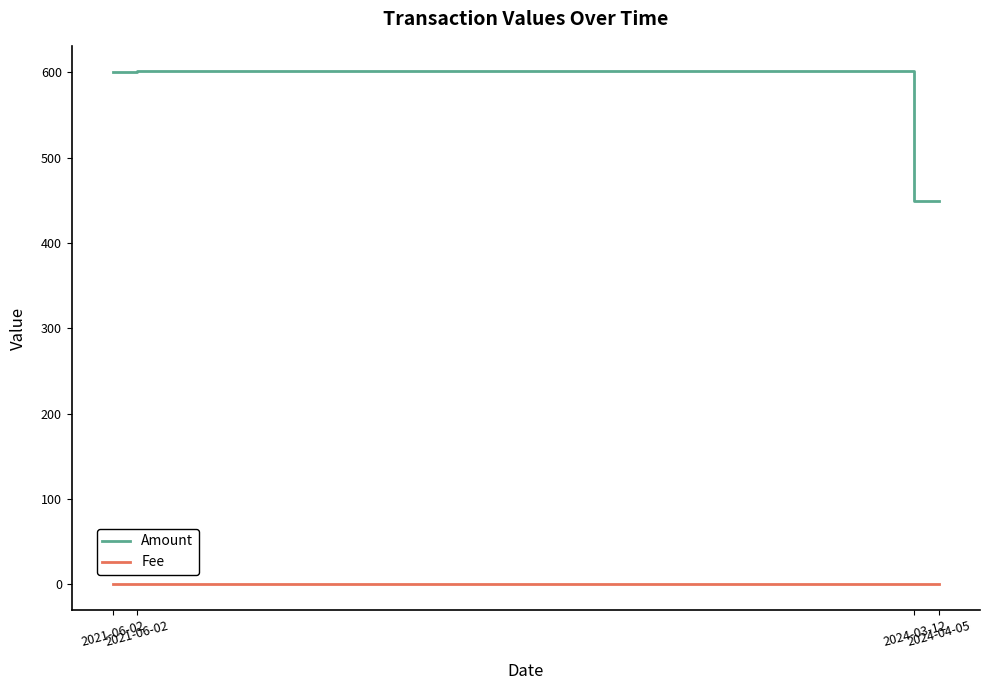

List the series in order of their peak value, lowest first.

Fee, Amount